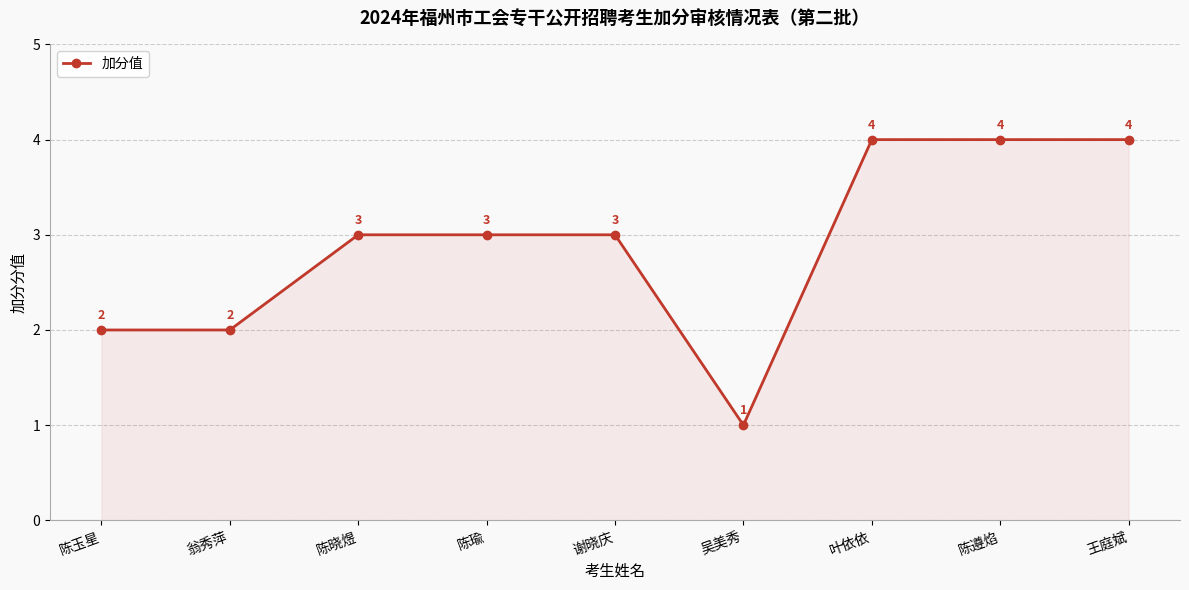

Reading left to right, transcribe all the data shown in this chart.

陈玉星=2	翁秀萍=2	陈晓煜=3	陈瑜=3	谢晓庆=3	吴美秀=1	叶依依=4	陈遵焰=4	王庭斌=4